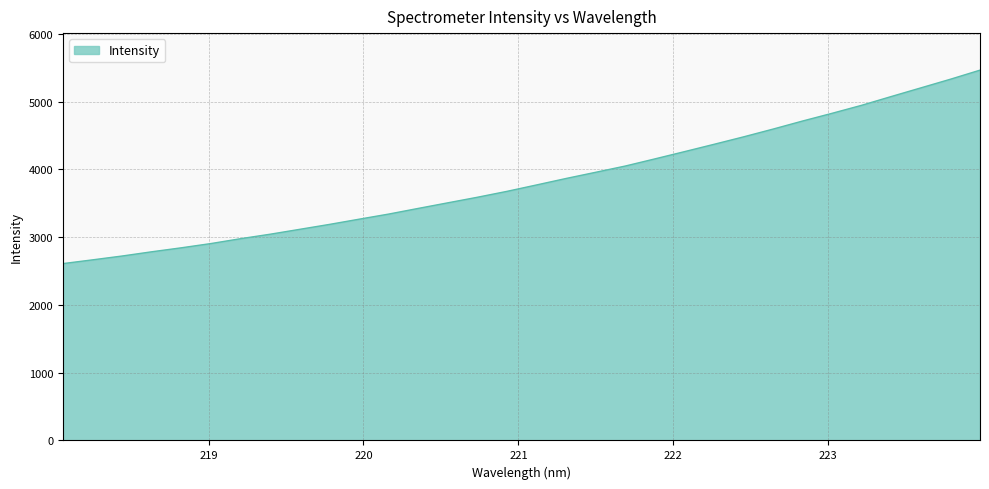

How many distinct data groups are displayed?

1